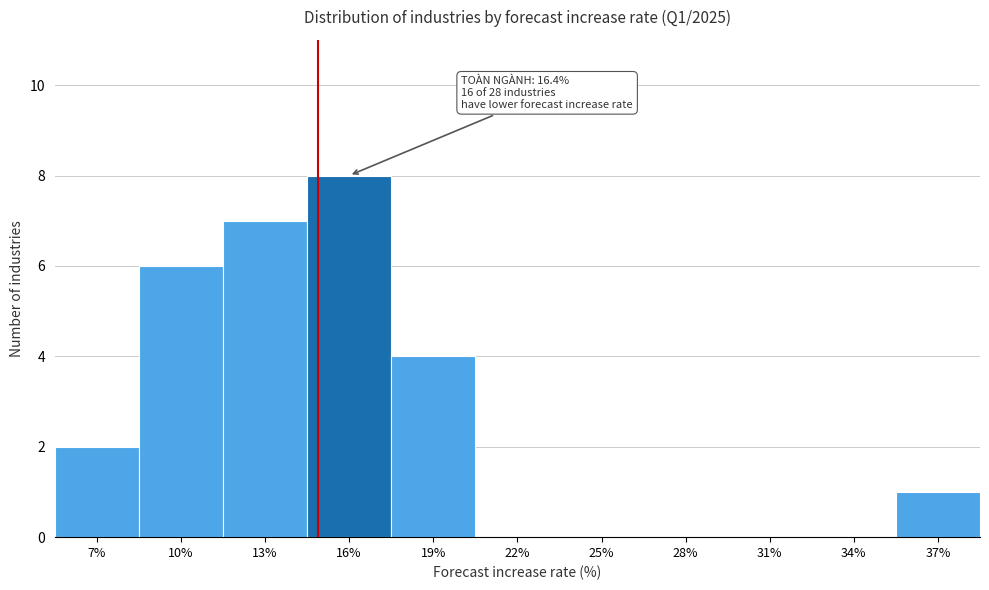

Reading left to right, transcribe all the data shown in this chart.

7%=2	10%=6	13%=7	16%=8	19%=4	22%=0	25%=0	28%=0	31%=0	34%=0	37%=1